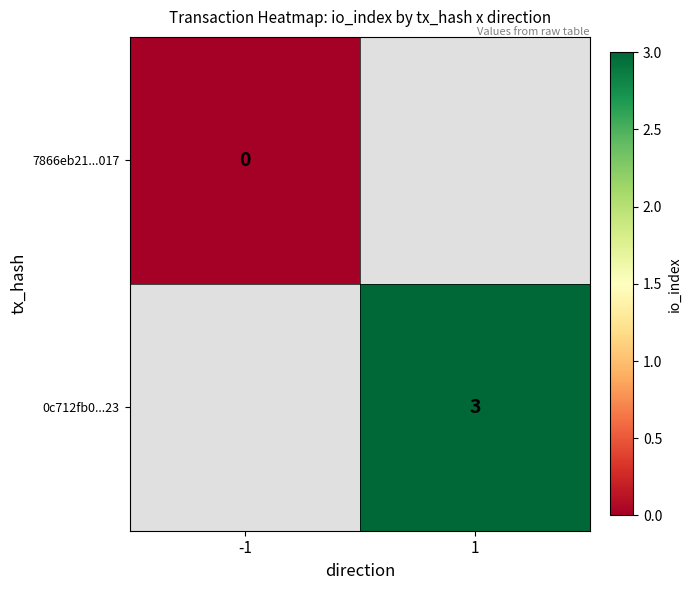

True or false: 0c712fb0...23 has a value of 3 at 1.

True